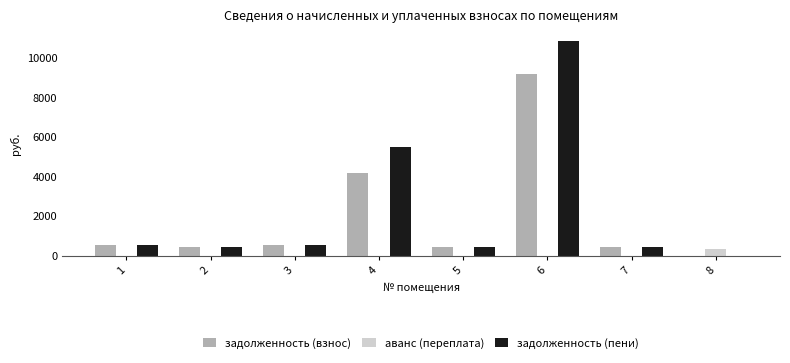

Which series has the widest spread of values?

задолженность (пени)